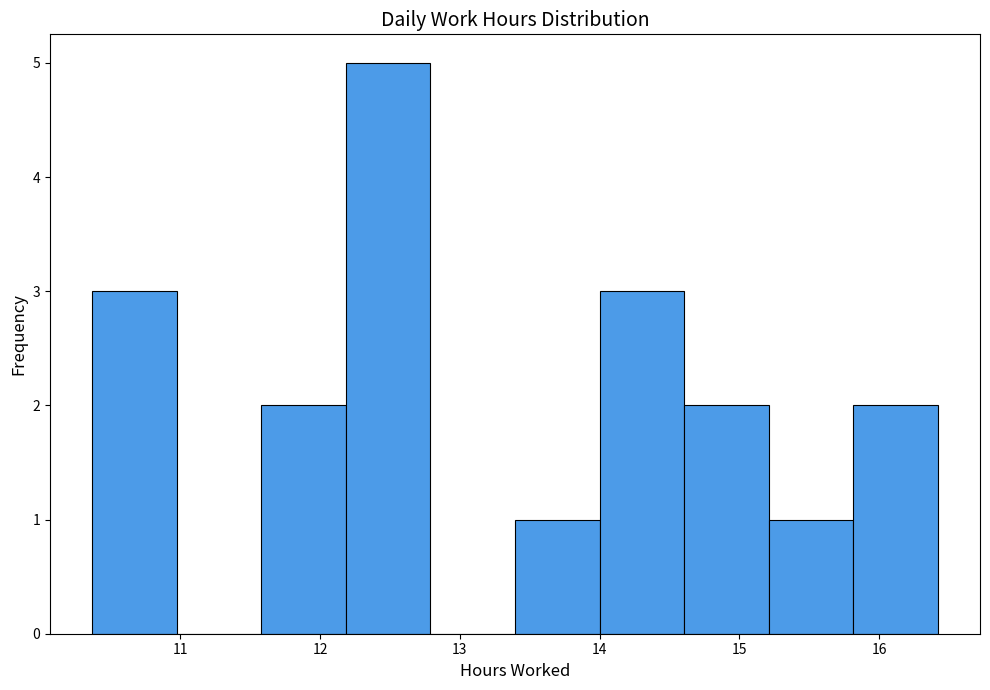

Reading left to right, transcribe this chart: for each bar, give the range it covers on the x-axis and its height. Neither the bar edges nor the heights are printed on the chart, so give them approximately, as read against the axes.

10.4 to 11.0: 3
11.0 to 11.6: 0
11.6 to 12.2: 2
12.2 to 12.8: 5
12.8 to 13.4: 0
13.4 to 14.0: 1
14.0 to 14.6: 3
14.6 to 15.2: 2
15.2 to 15.8: 1
15.8 to 16.4: 2